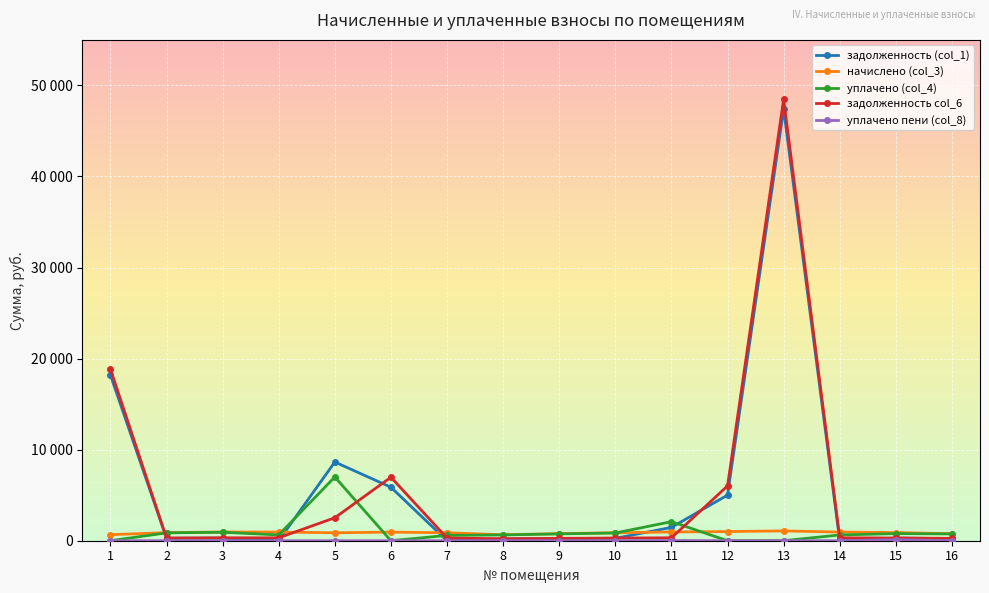

At which category is the sum across all series the highest?

13